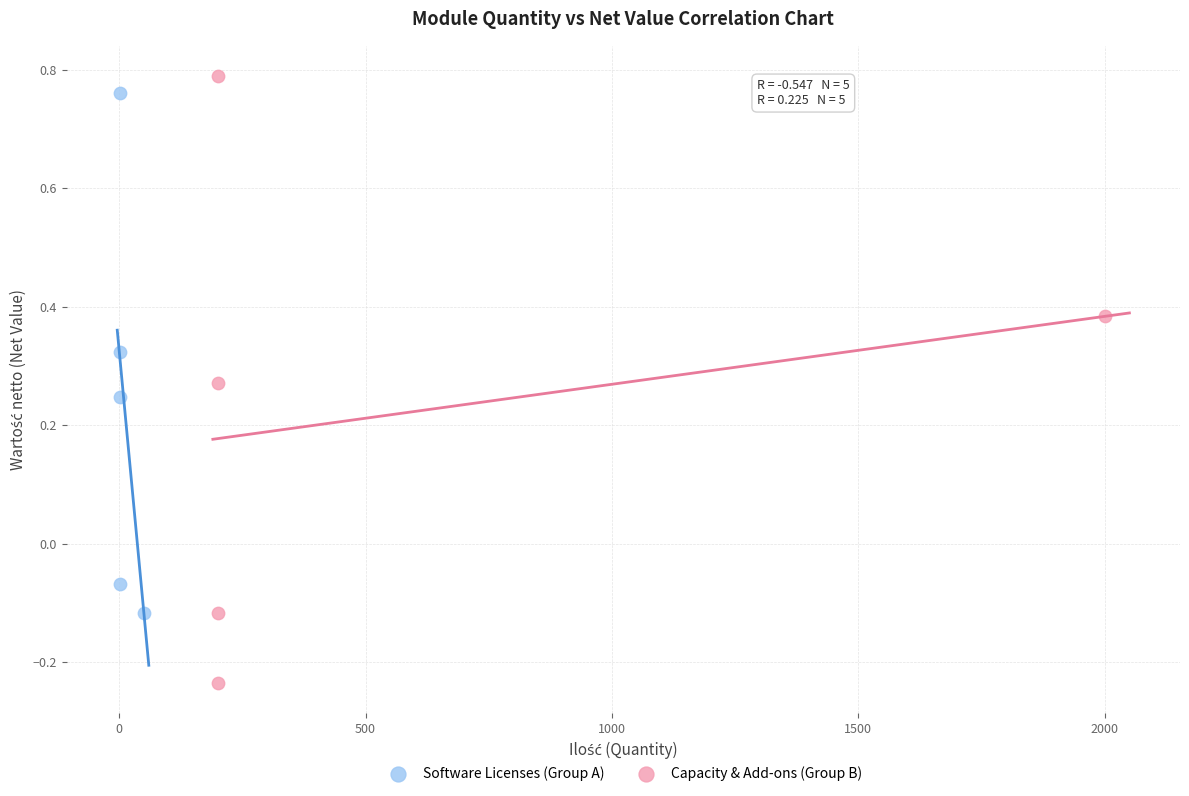

Which series has the largest Y range (max minus min)?

Capacity & Add-ons (Group B)